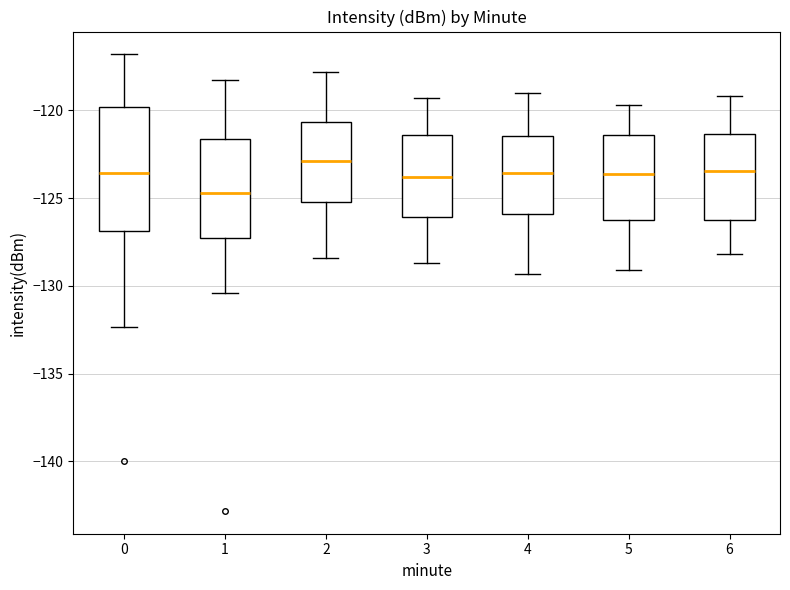

Reading left to right, transcribe this box plot: for each box, give where its median line is, the range the box spans, and where its two whiskers end, as read against the y-axis. The values are not printed on the chart, so give them approximately, as read against the axis.

0: median -123.5, box -127.0 to -120.0, whiskers -132.5 to -117.0
1: median -124.5, box -127.0 to -121.5, whiskers -130.5 to -118.5
2: median -123.0, box -125.0 to -120.5, whiskers -128.5 to -118.0
3: median -124.0, box -126.0 to -121.5, whiskers -128.5 to -119.5
4: median -123.5, box -126.0 to -121.5, whiskers -129.5 to -119.0
5: median -123.5, box -126.5 to -121.5, whiskers -129.0 to -119.5
6: median -123.5, box -126.0 to -121.5, whiskers -128.0 to -119.0